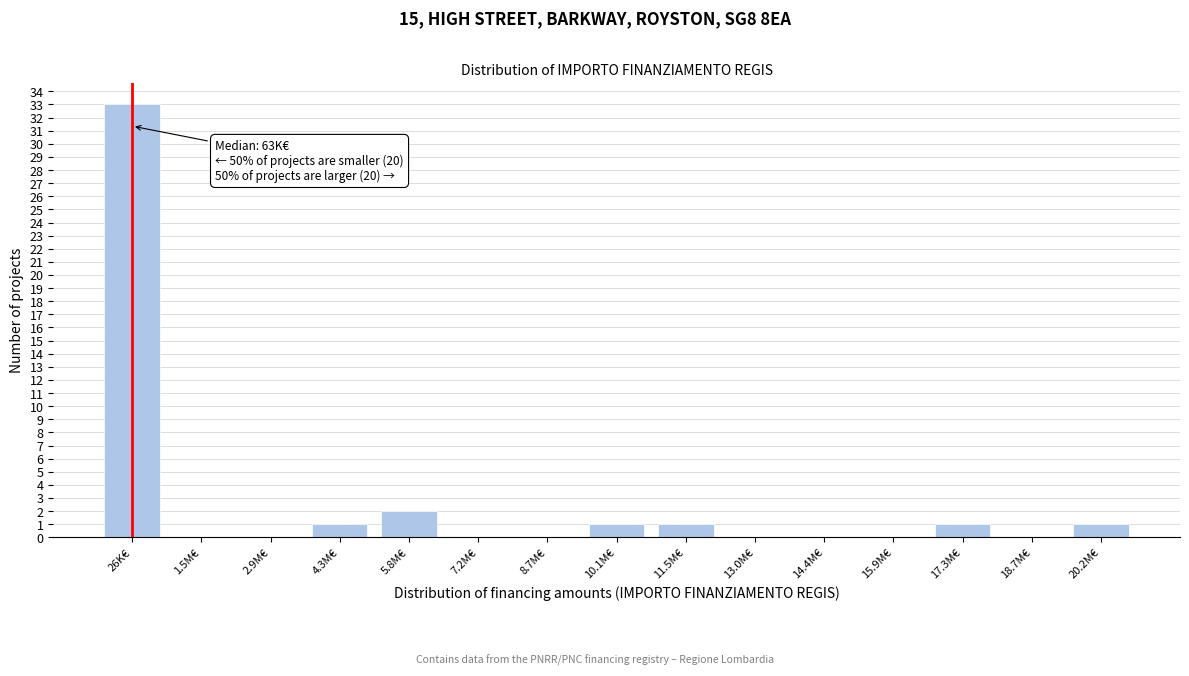

Reading left to right, transcribe all the data shown in this chart.

26K€=33	1.5M€=0	2.9M€=0	4.3M€=1	5.8M€=2	7.2M€=0	8.7M€=0	10.1M€=1	11.5M€=1	13.0M€=0	14.4M€=0	15.9M€=0	17.3M€=1	18.7M€=0	20.2M€=1